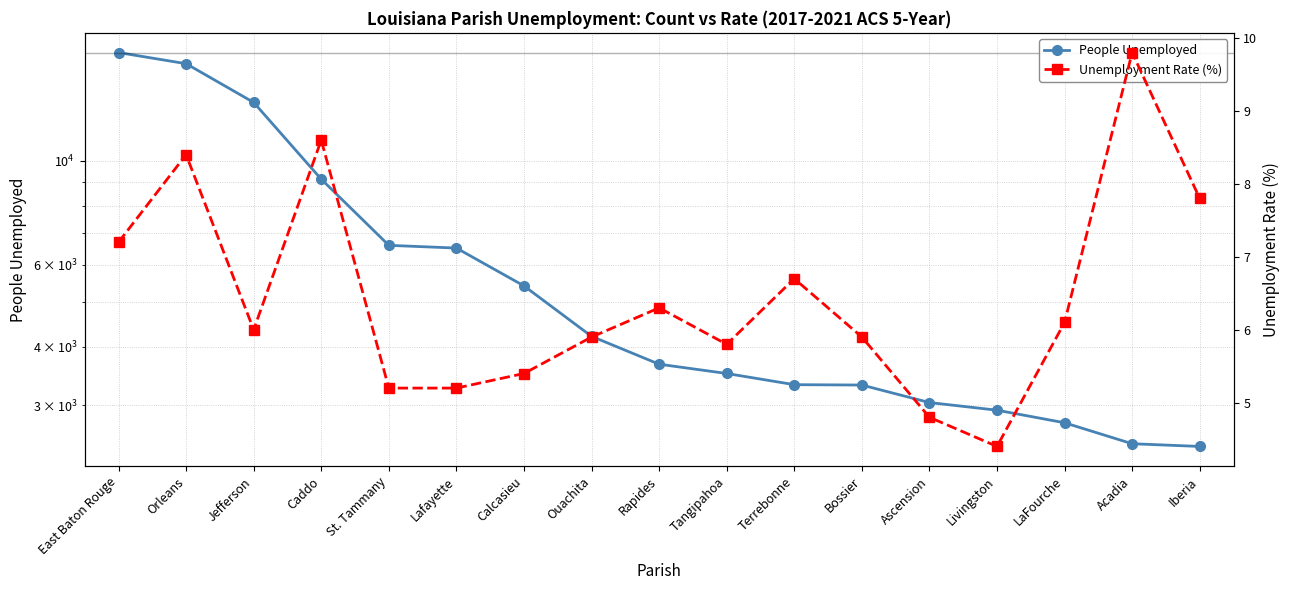

Which series has the largest total across all categories?

People Unemployed